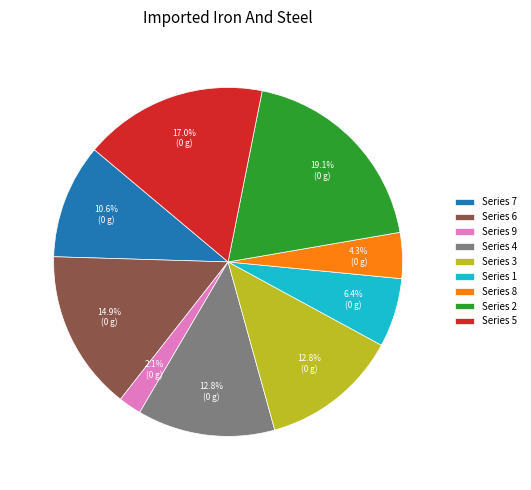

Between Series 1 and Series 4, which is larger?

Series 4